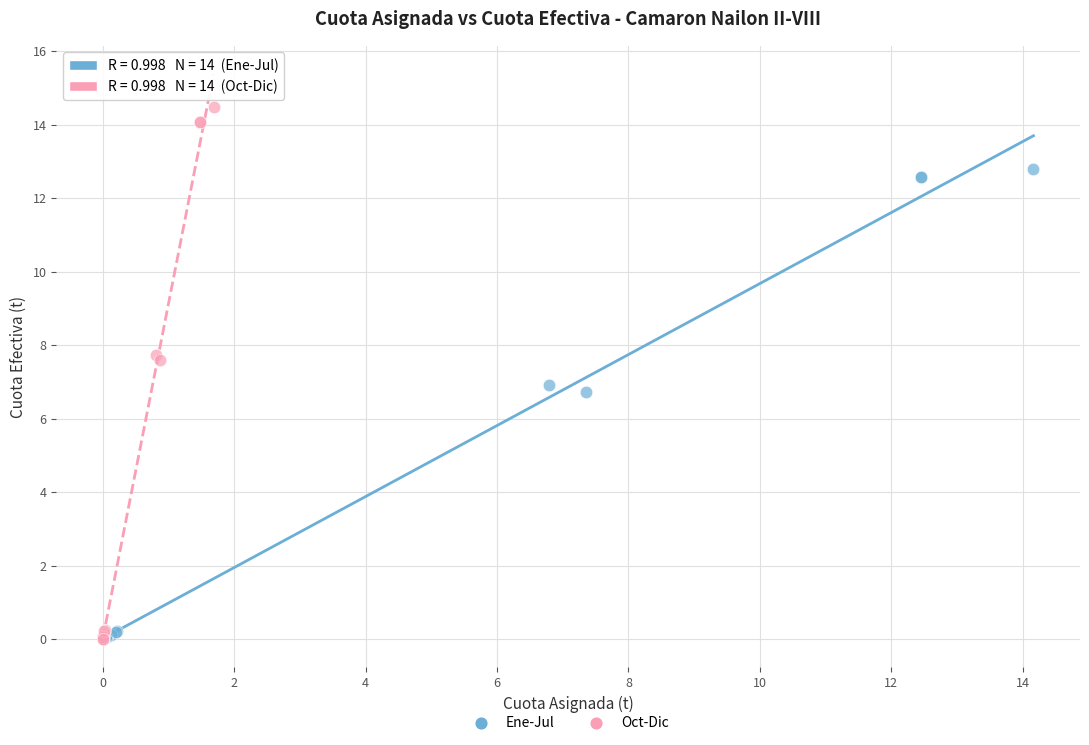

Which series contains the highest Y value?

Oct-Dic